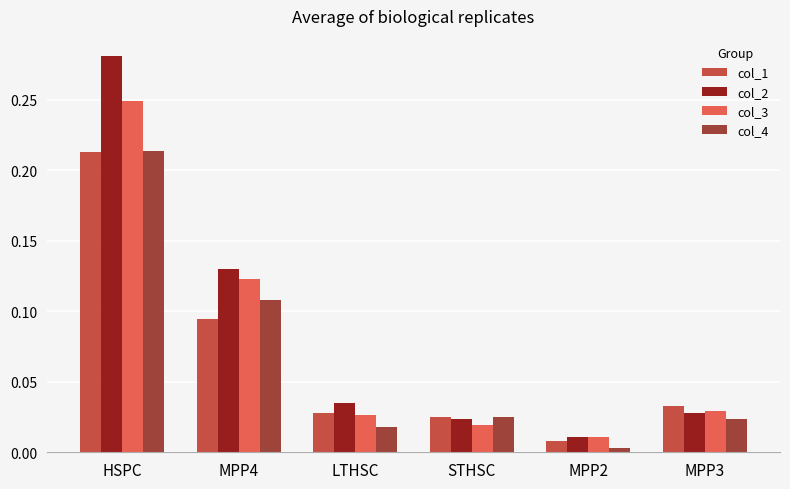

At which category is the sum across all series the highest?

HSPC